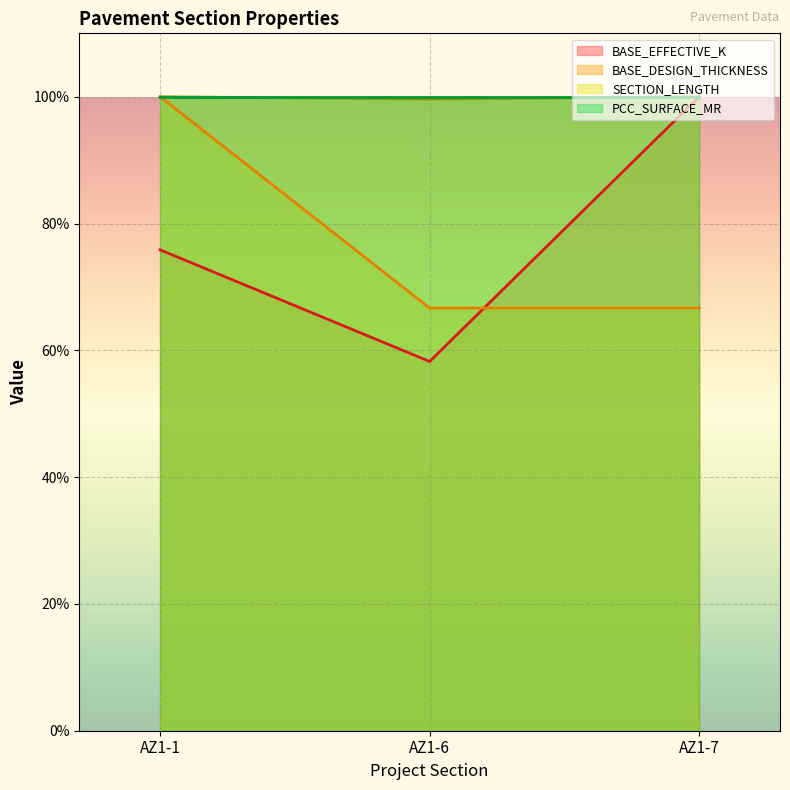

Is it true that BASE_EFFECTIVE_K equals 58.2 at AZ1-6?

True